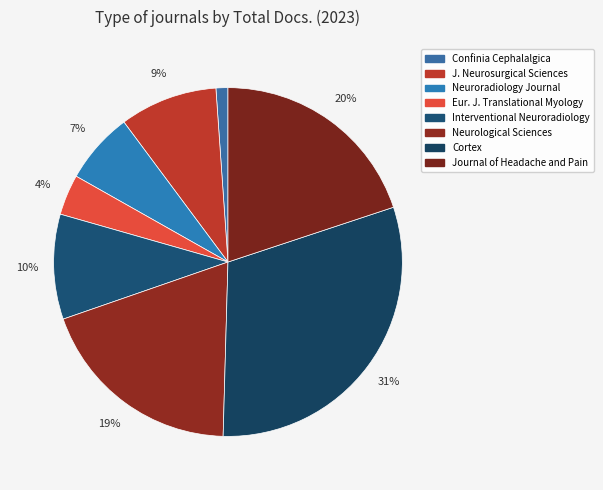

Count the number of slices in the pie.

8